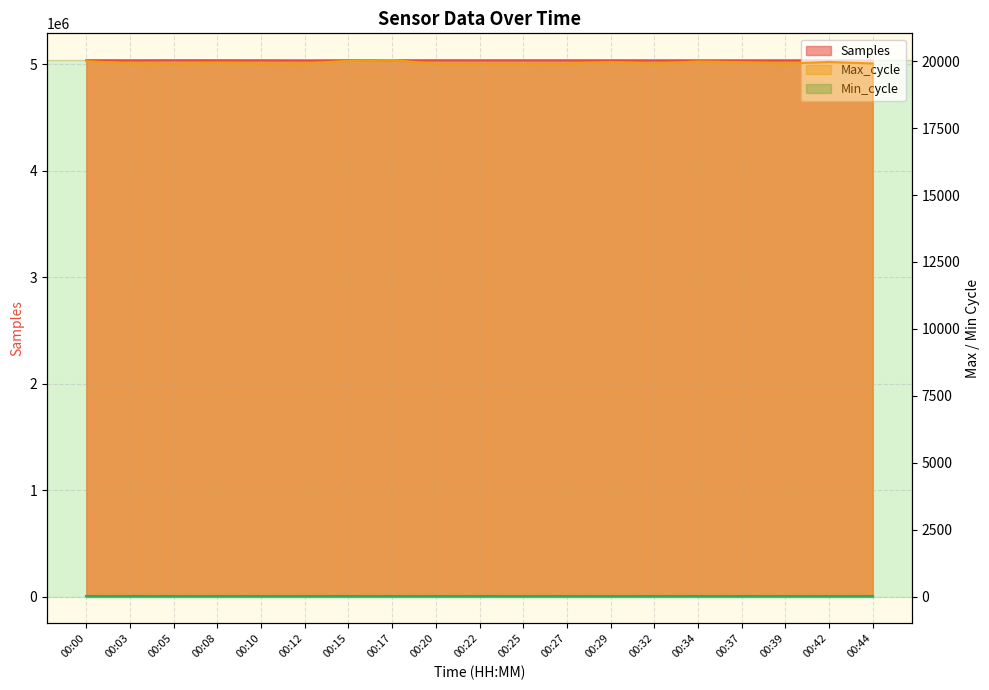

True or false: Samples has a value of 5036601 at 00:00.

True